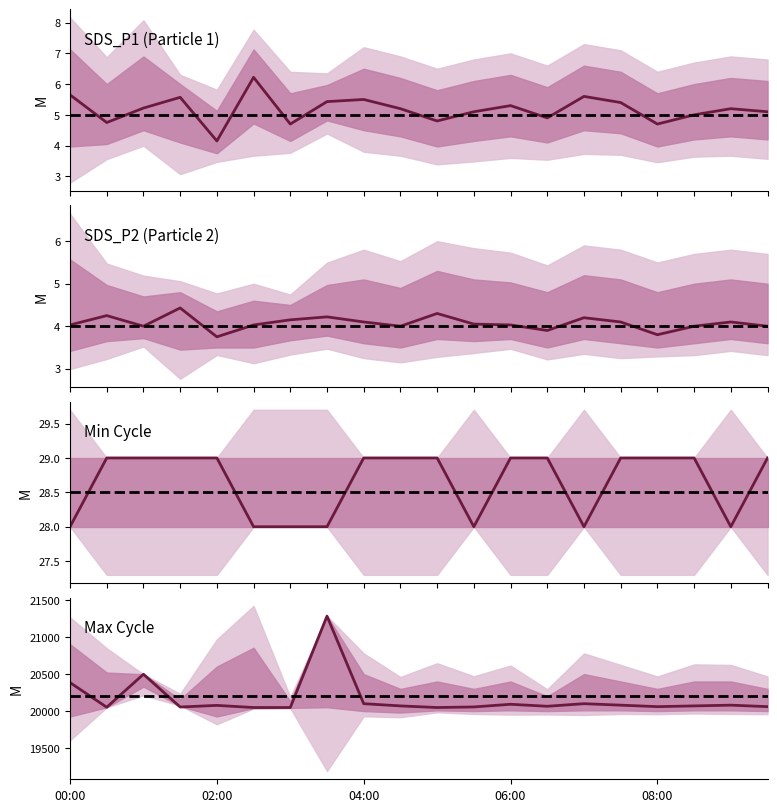

What is the maximum value for Max_cycle?

21284.0